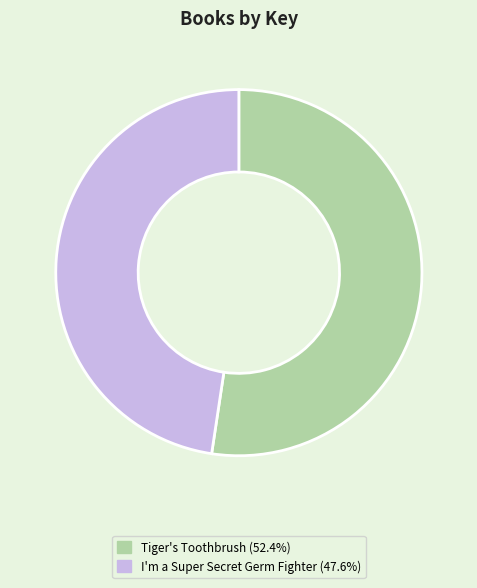

True or false: Tiger's Toothbrush accounts for 52% of the total.

True